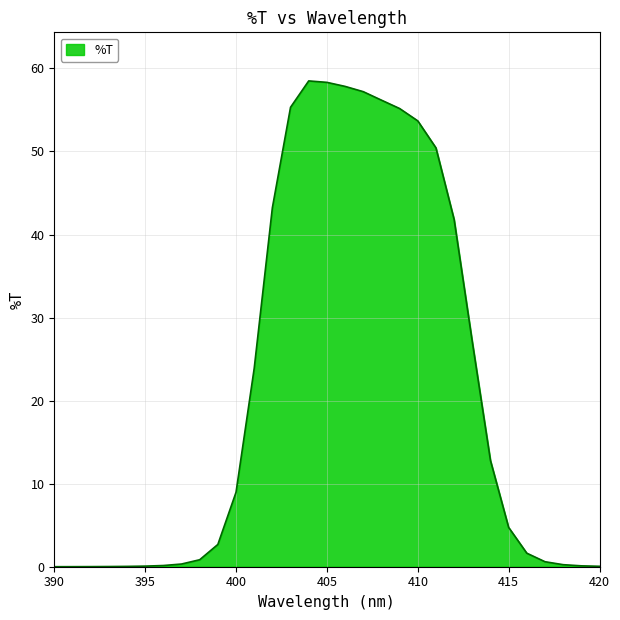

What is the greatest value displayed?

58.5